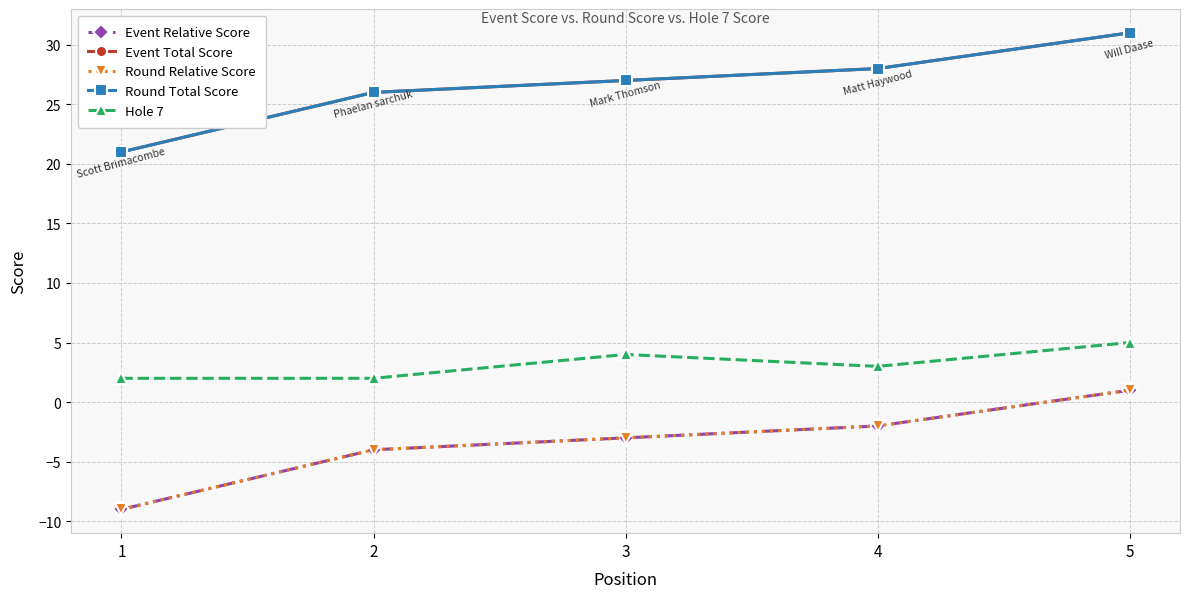

Does the chart have visible grid lines?

Yes